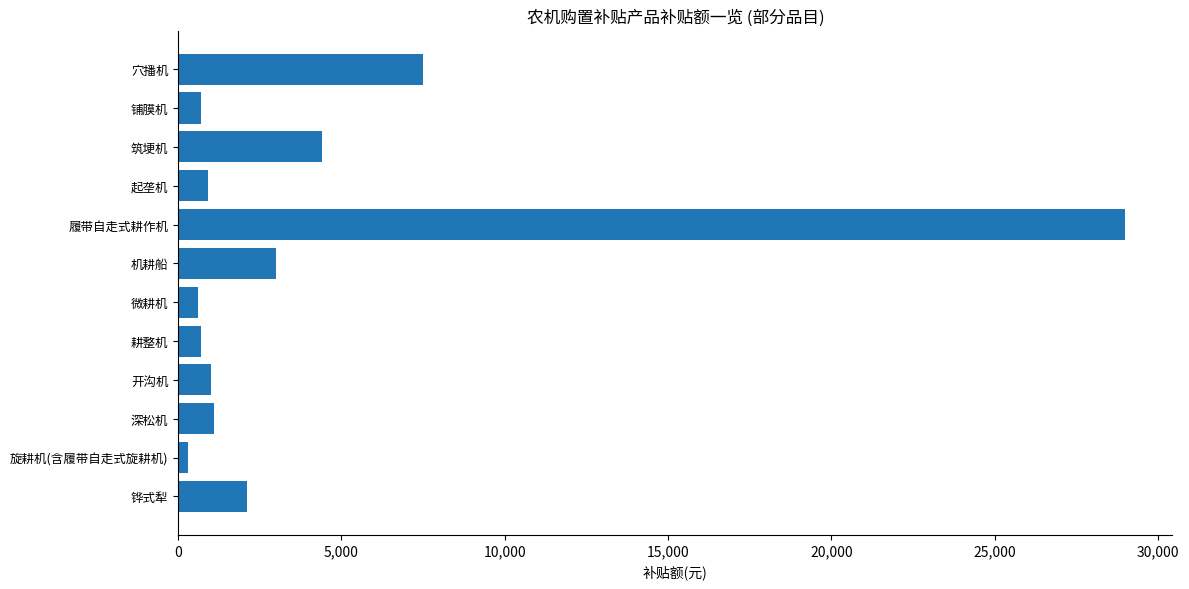

At which label is the value closest to 14650?

穴播机